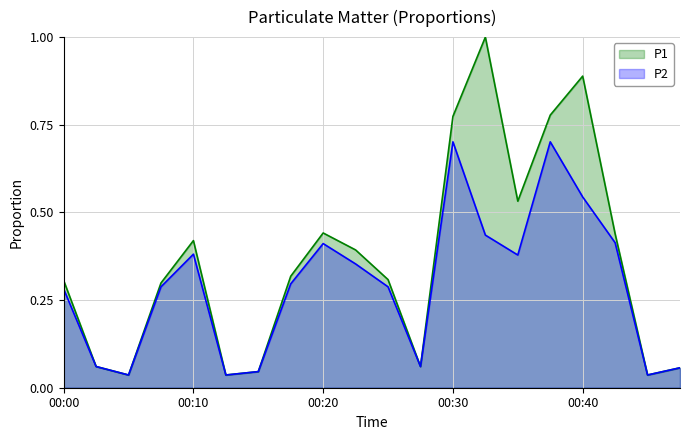

Reading right to left, list all the values displayed in this chart.

P1: 00:47=0.1	00:45=0.0	00:42=0.4	00:40=0.9	00:37=0.8	00:35=0.5	00:32=1.0	00:30=0.8	00:27=0.1	00:25=0.3	00:22=0.4	00:20=0.4	00:17=0.3	00:15=0.0	00:12=0.0	00:10=0.4	00:07=0.3	00:05=0.0	00:02=0.1	00:00=0.3
P2: 00:47=0.1	00:45=0.0	00:42=0.4	00:40=0.5	00:37=0.7	00:35=0.4	00:32=0.4	00:30=0.7	00:27=0.1	00:25=0.3	00:22=0.4	00:20=0.4	00:17=0.3	00:15=0.0	00:12=0.0	00:10=0.4	00:07=0.3	00:05=0.0	00:02=0.1	00:00=0.3